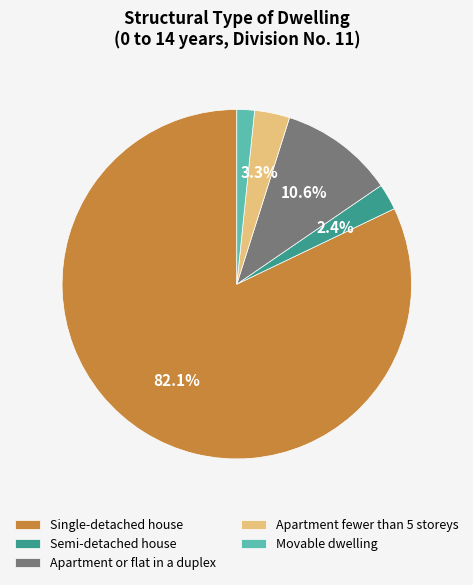

To the nearest percent, what is the difference between the largest and smallest slice percentages?

80%